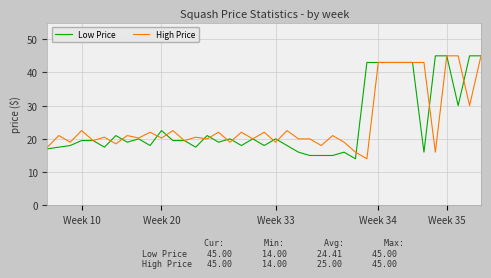

What are all the series names shown in the legend?

Low Price, High Price